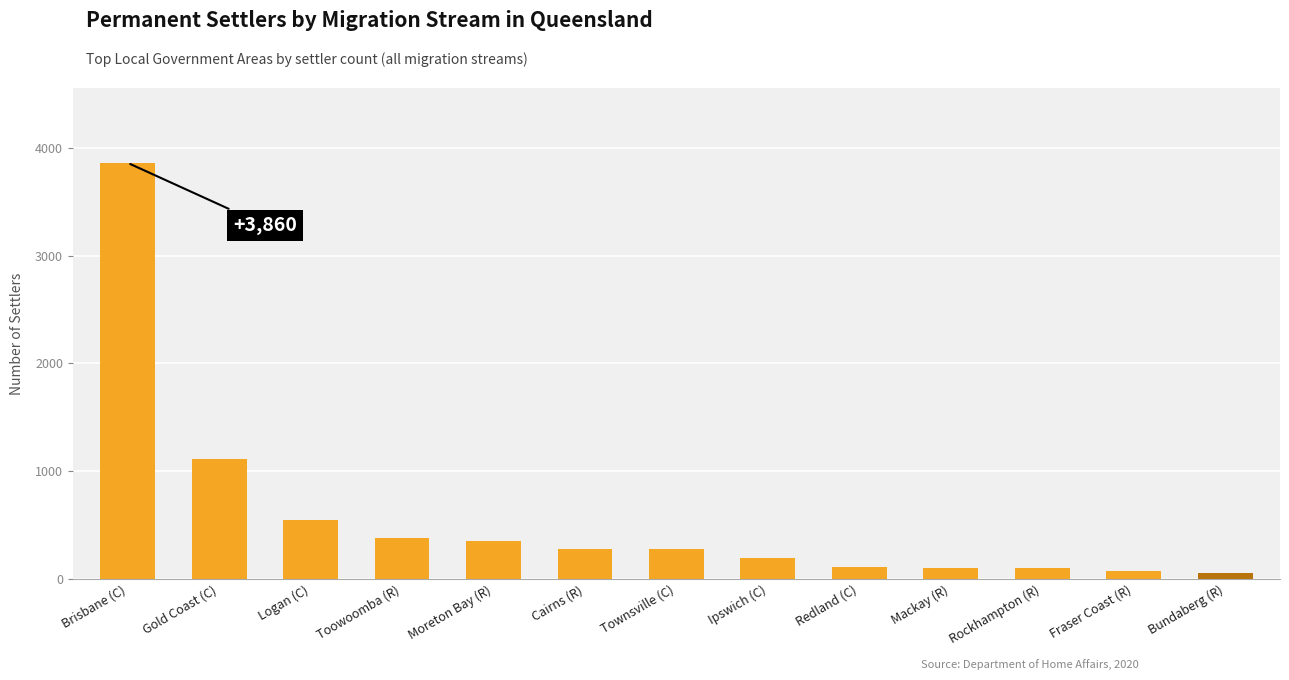

What is the average value?

573